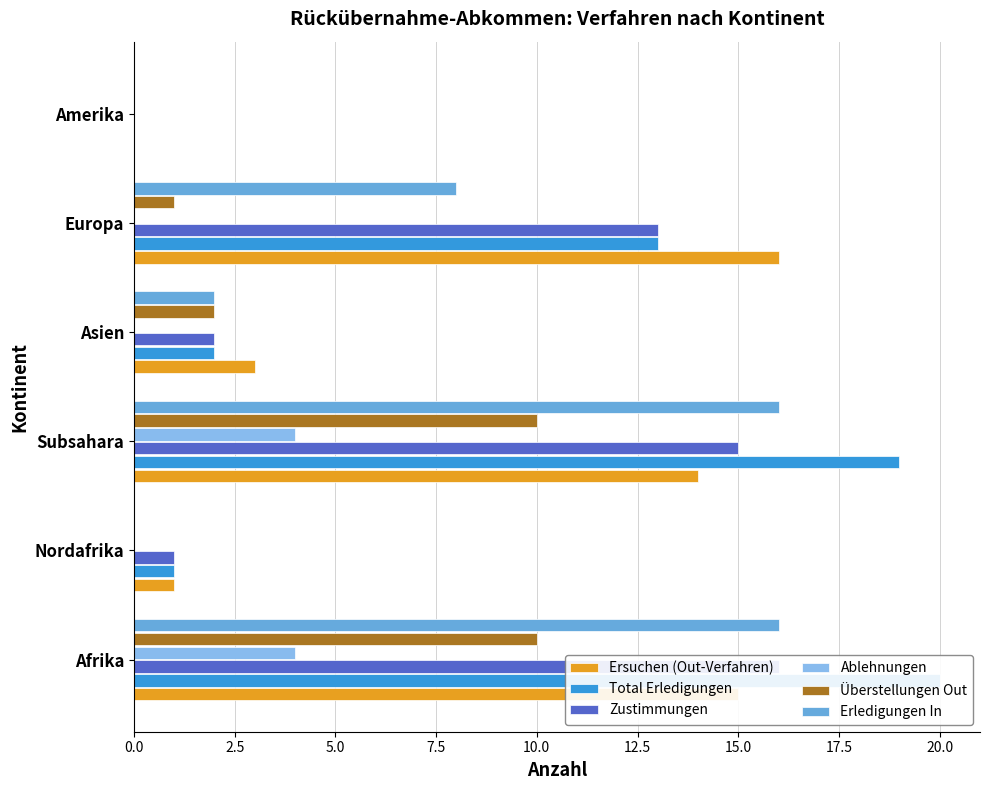

Reading left to right, extract all data points from this chart.

Ersuchen (Out-Verfahren): 15	1	14	3	16	0
Total Erledigungen: 20	1	19	2	13	0
Zustimmungen: 16	1	15	2	13	0
Ablehnungen: 4	0	4	0	0	0
Überstellungen Out: 10	0	10	2	1	0
Erledigungen In: 16	0	16	2	8	0